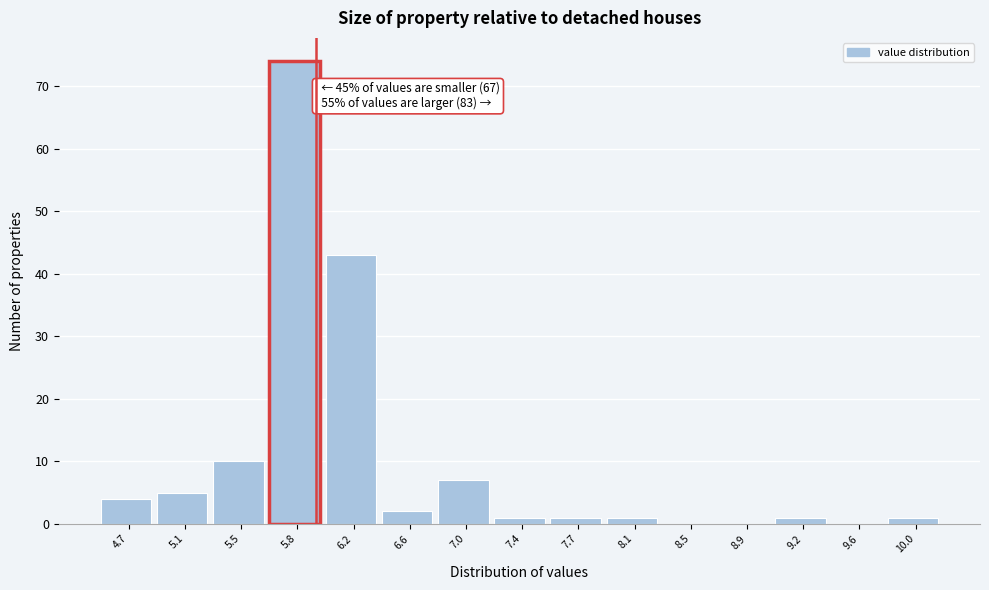

Which range on the x-axis has the tallest bar?

5.65 to 6.05